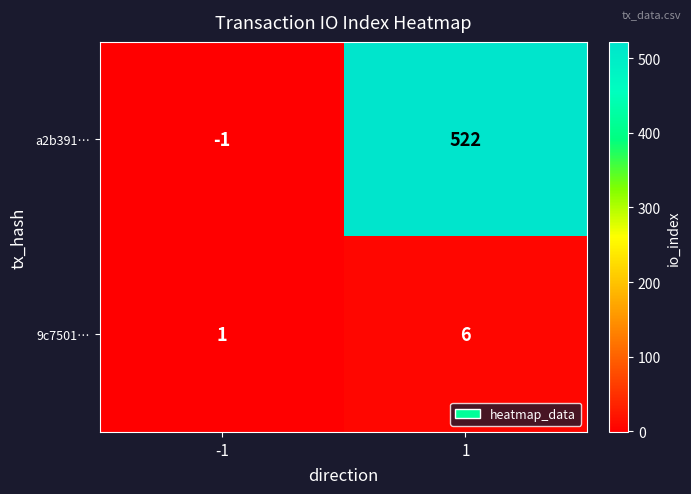

Is it true that a2b391… equals 522 at 1?

True